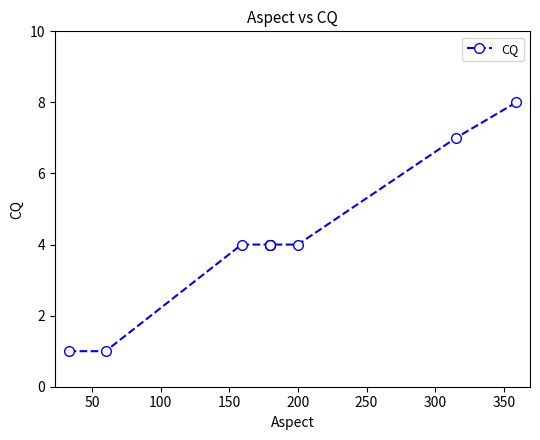

How many distinct data groups are displayed?

1